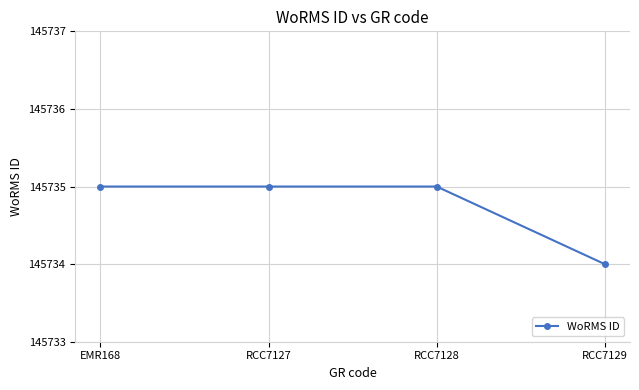

What is the label of the 2nd point from the right?

RCC7128